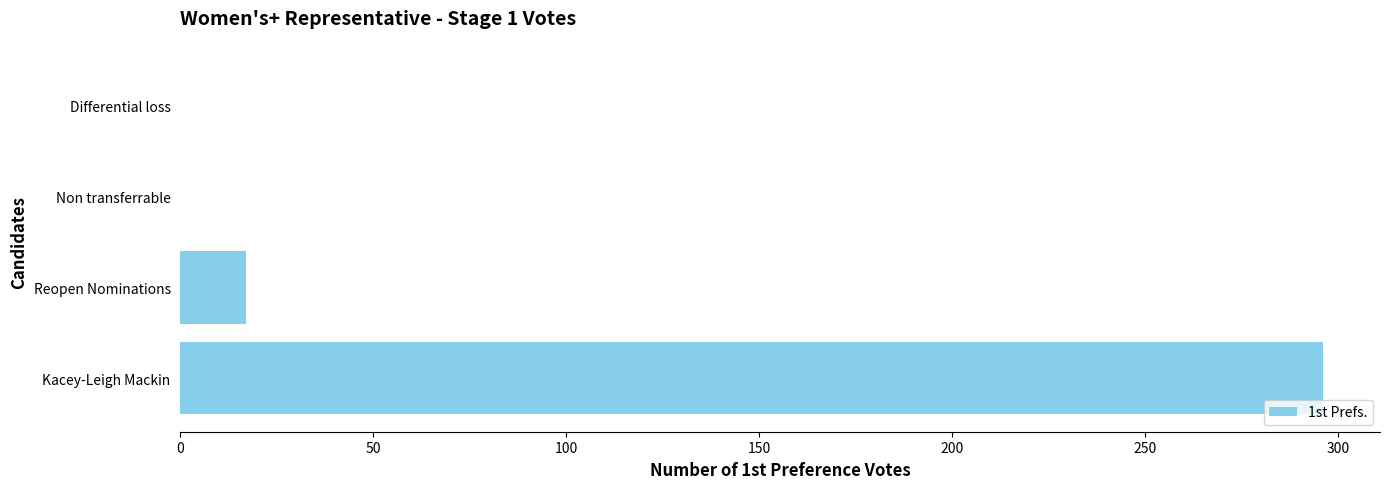

Reading bottom to top, transcribe all the data shown in this chart.

Kacey-Leigh Mackin=296	Reopen Nominations=17	Non transferrable=0	Differential loss=0